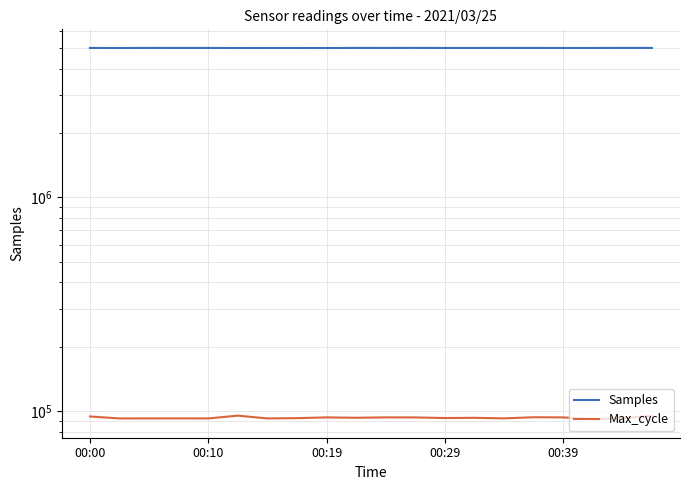

What is the average value of the Max_cycle series?

92900